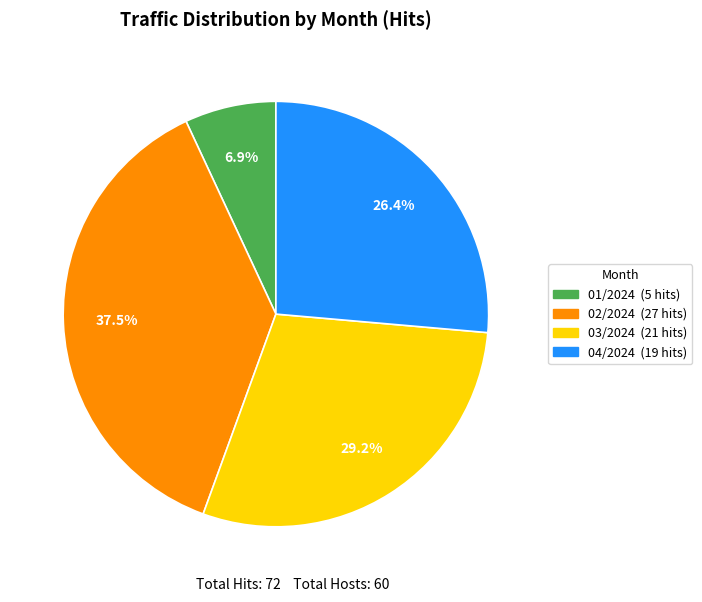

Is there a majority slice in this chart?

No